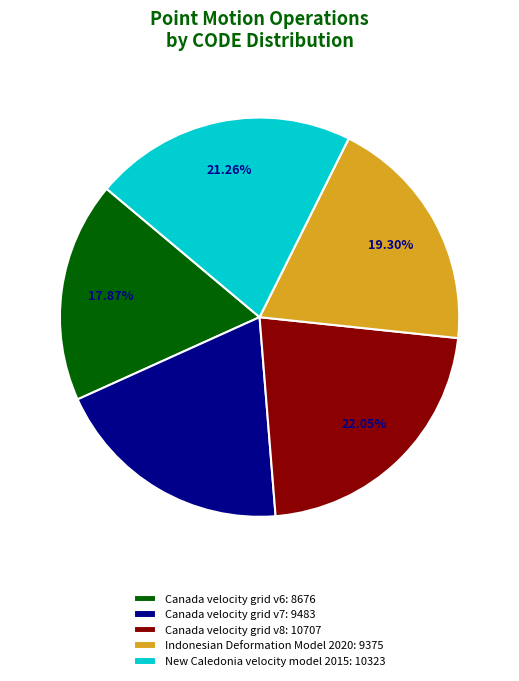

Between Canada velocity grid v6 and Canada velocity grid v7, which is larger?

Canada velocity grid v7